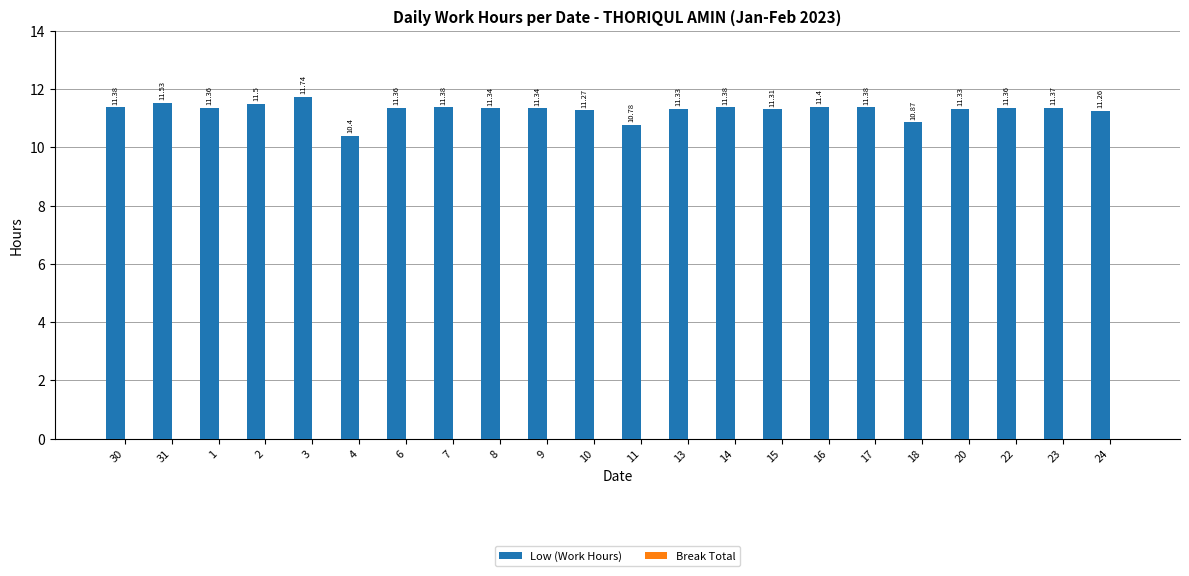

What is the change in value from 9 to 16?

+0.1